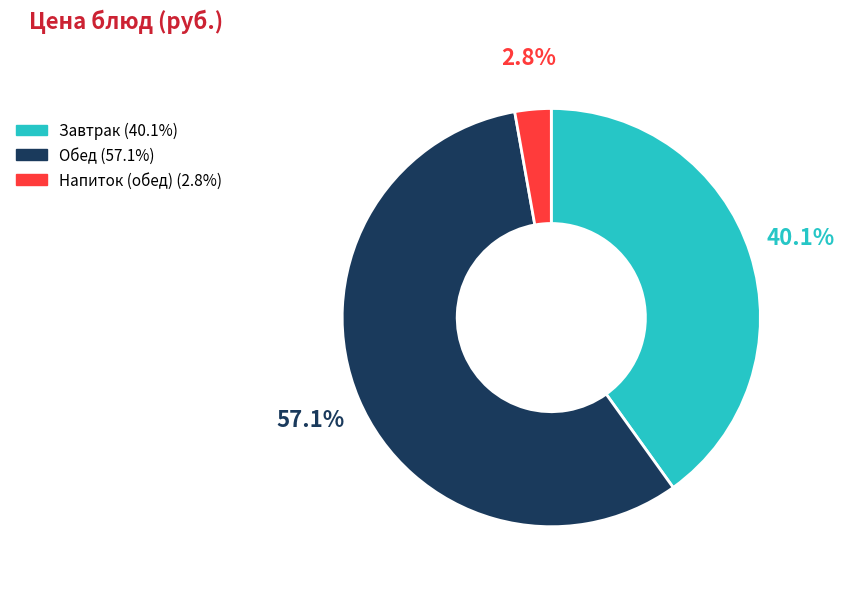

Is there a majority slice in this chart?

Yes